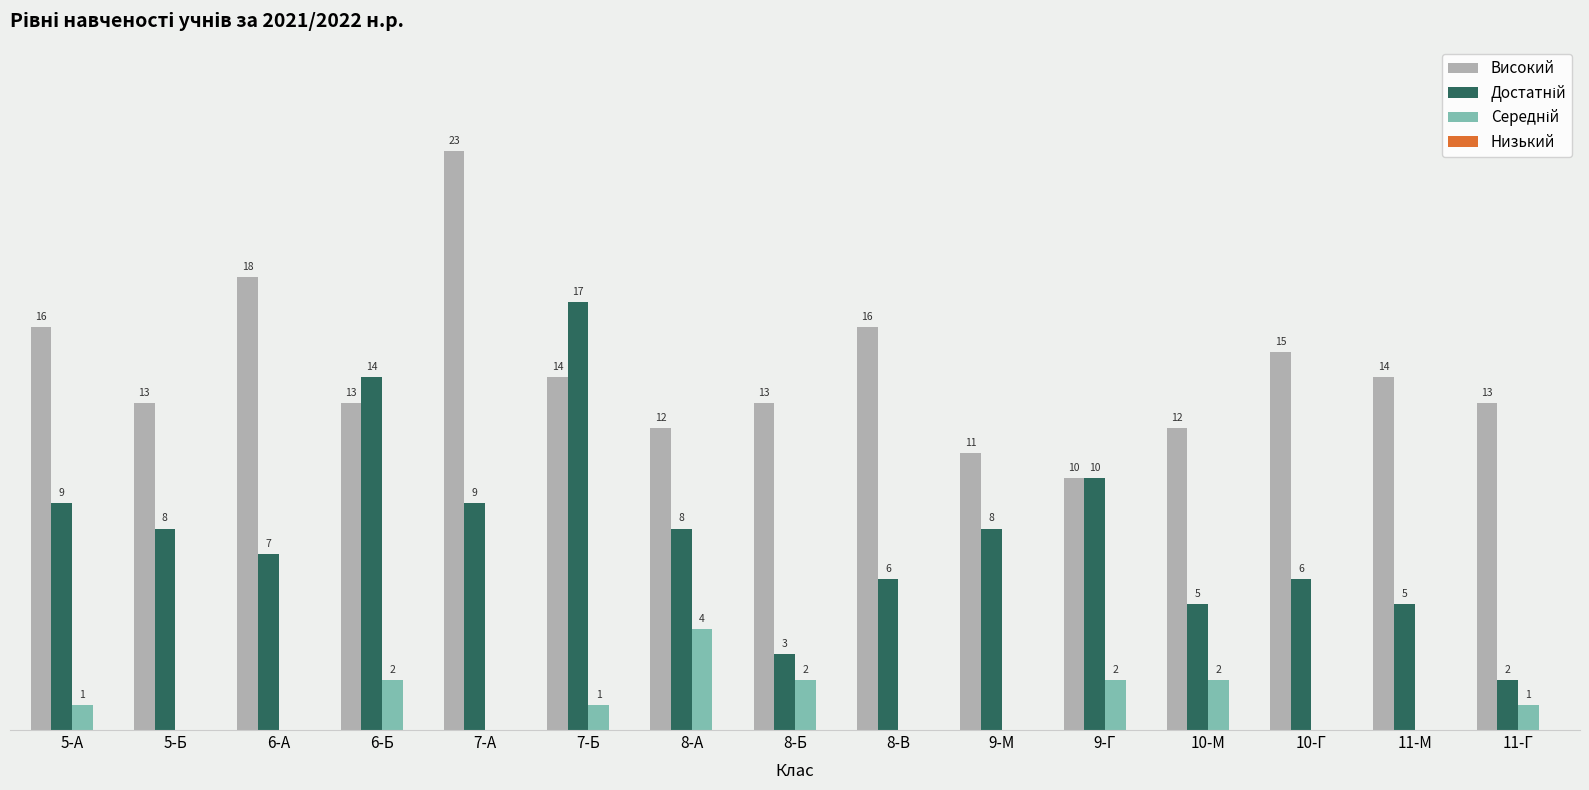

Are the bars grouped side by side (vs. stacked)?

Yes